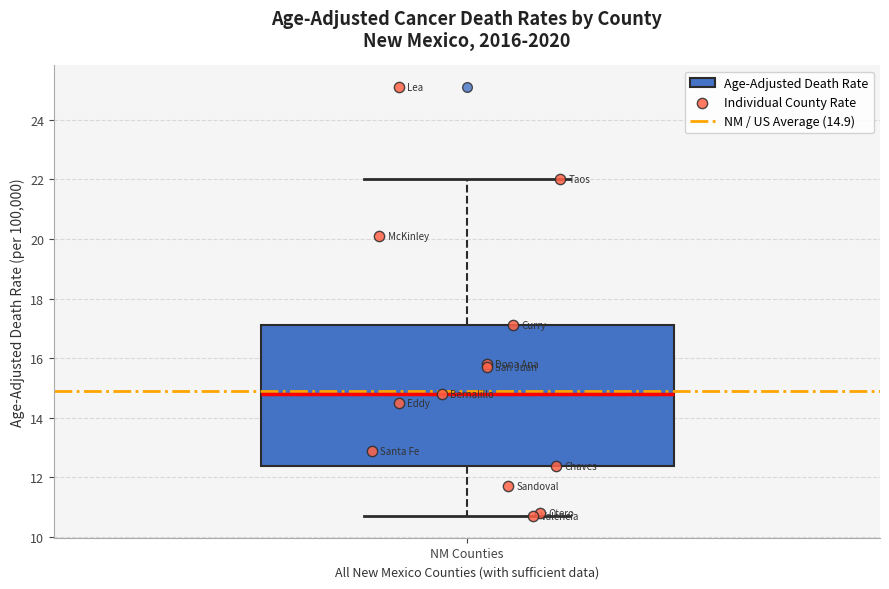

Read this box plot against the y-axis: the position of the median line, the range covered by the box, and the ends of both whiskers. The values are not printed on the chart, so give them approximately, as read against the axis.

median 14.8, box 12.4 to 17.2, whiskers 10.8 to 22.0